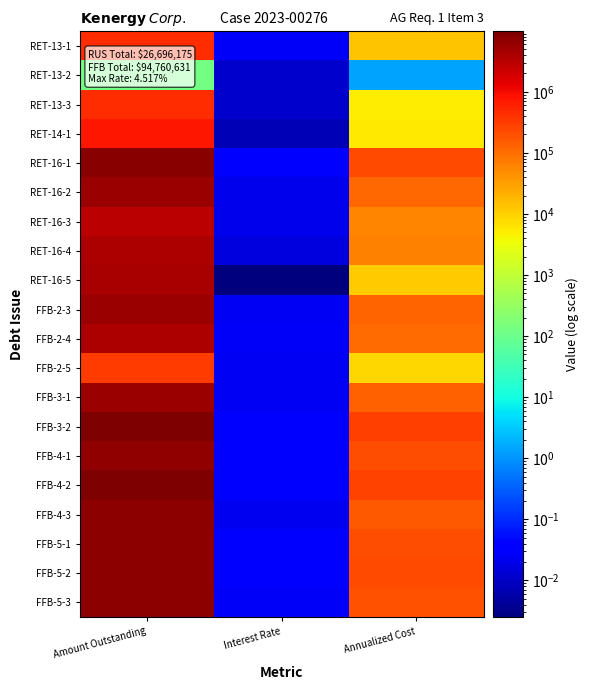

Reading left to right, list all the values displayed in this chart.

RET-13-1: Amount Outstanding=474309.1	Interest Rate=0.0	Annualized Cost=13043.5
RET-13-2: Amount Outstanding=130.8	Interest Rate=0.0	Annualized Cost=1.5
RET-13-3: Amount Outstanding=446870.0	Interest Rate=0.0	Annualized Cost=5027.3
RET-14-1: Amount Outstanding=739085.6	Interest Rate=0.0	Annualized Cost=5543.1
RET-16-1: Amount Outstanding=8184732.7	Interest Rate=0.0	Annualized Cost=235311.1
RET-16-2: Amount Outstanding=5617136.3	Interest Rate=0.0	Annualized Cost=112342.7
RET-16-3: Amount Outstanding=3004180.6	Interest Rate=0.0	Annualized Cost=60083.6
RET-16-4: Amount Outstanding=3844241.8	Interest Rate=0.0	Annualized Cost=62468.9
RET-16-5: Amount Outstanding=4385488.5	Interest Rate=0.0	Annualized Cost=10963.7
FFB-2-3: Amount Outstanding=5398462.7	Interest Rate=0.0	Annualized Cost=130750.8
FFB-2-4: Amount Outstanding=4006621.1	Interest Rate=0.0	Annualized Cost=104452.6
FFB-2-5: Amount Outstanding=328478.0	Interest Rate=0.0	Annualized Cost=8425.5
FFB-3-1: Amount Outstanding=5501490.3	Interest Rate=0.0	Annualized Cost=130880.4
FFB-3-2: Amount Outstanding=9775025.1	Interest Rate=0.0	Annualized Cost=284551.0
FFB-4-1: Amount Outstanding=6664523.9	Interest Rate=0.0	Annualized Cost=206800.2
FFB-4-2: Amount Outstanding=9134147.6	Interest Rate=0.0	Annualized Cost=273293.7
FFB-4-3: Amount Outstanding=7432395.2	Interest Rate=0.0	Annualized Cost=168120.8
FFB-5-1: Amount Outstanding=7270675.9	Interest Rate=0.0	Annualized Cost=204306.0
FFB-5-2: Amount Outstanding=7299203.9	Interest Rate=0.0	Annualized Cost=222771.7
FFB-5-3: Amount Outstanding=7286728.8	Interest Rate=0.0	Annualized Cost=187196.1